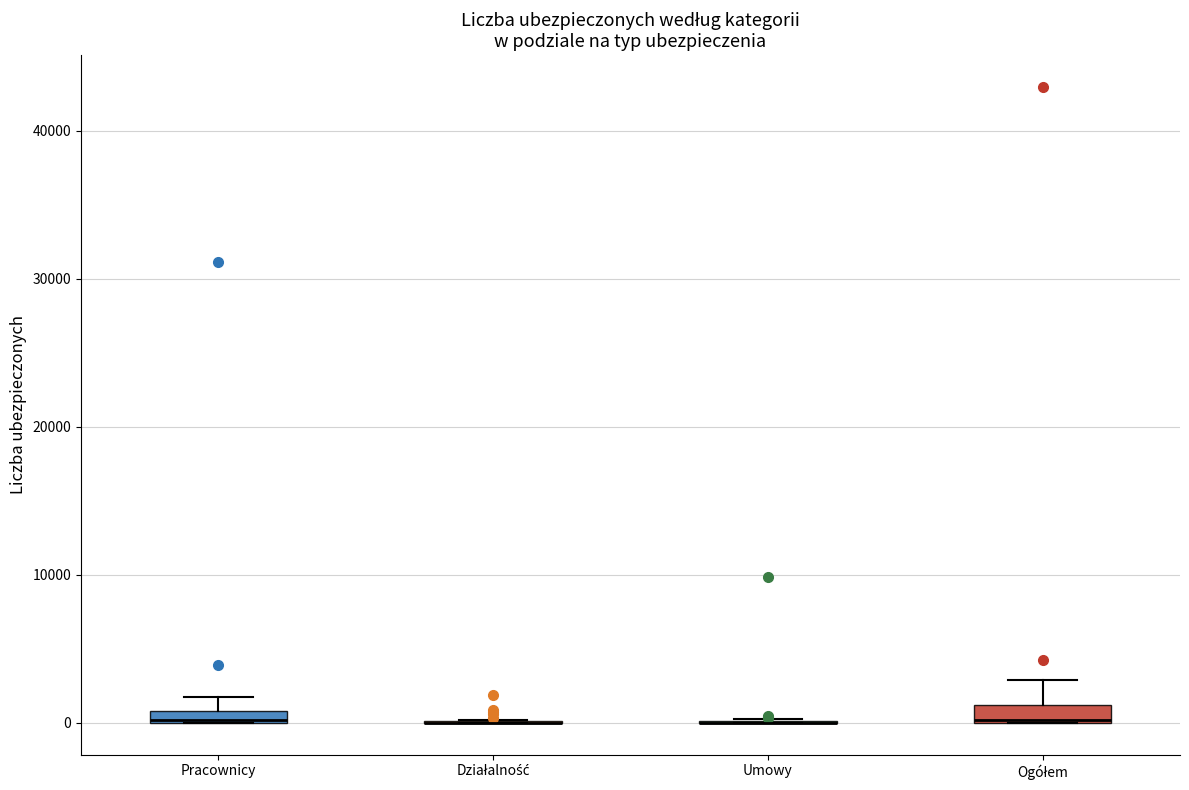

Where does the upper whisker of the box for Ogółem end on the y-axis? The values are not printed on the chart, so give them approximately, as read against the axis.

3000